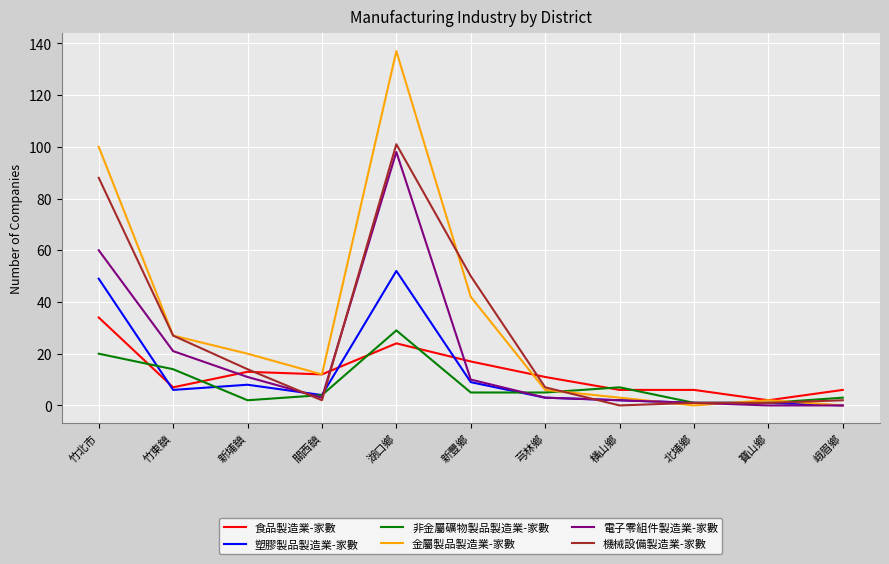

At which category is the sum across all series the highest?

湖口鄉